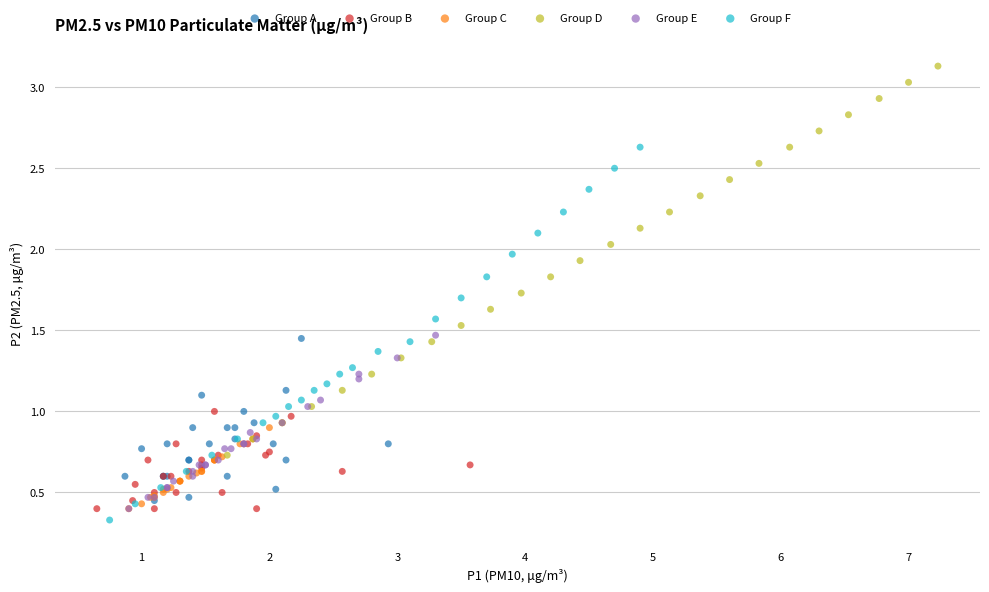

Which series contains the highest Y value?

Group D